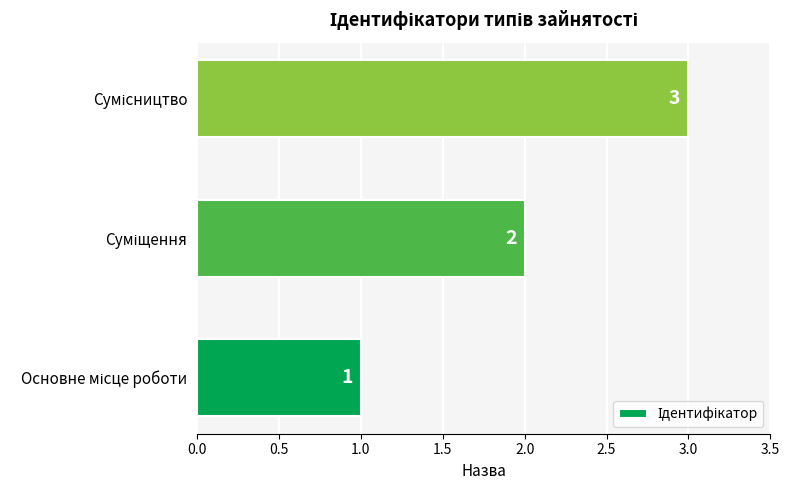

How many values are between 1 and 3?

3